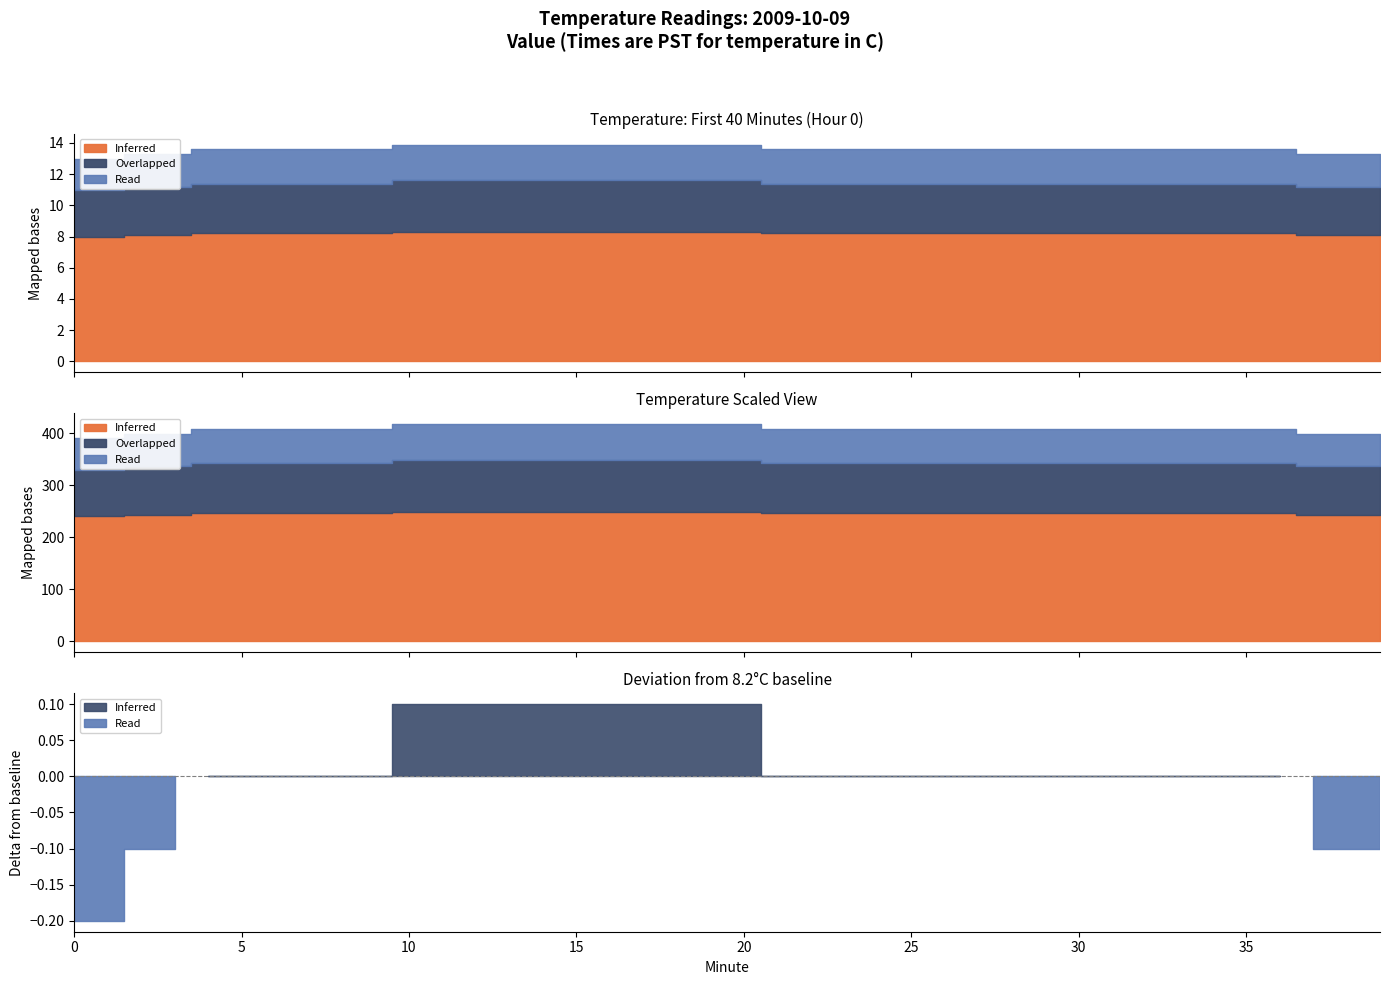

What is the difference between the highest and lowest values at 14?

6.0